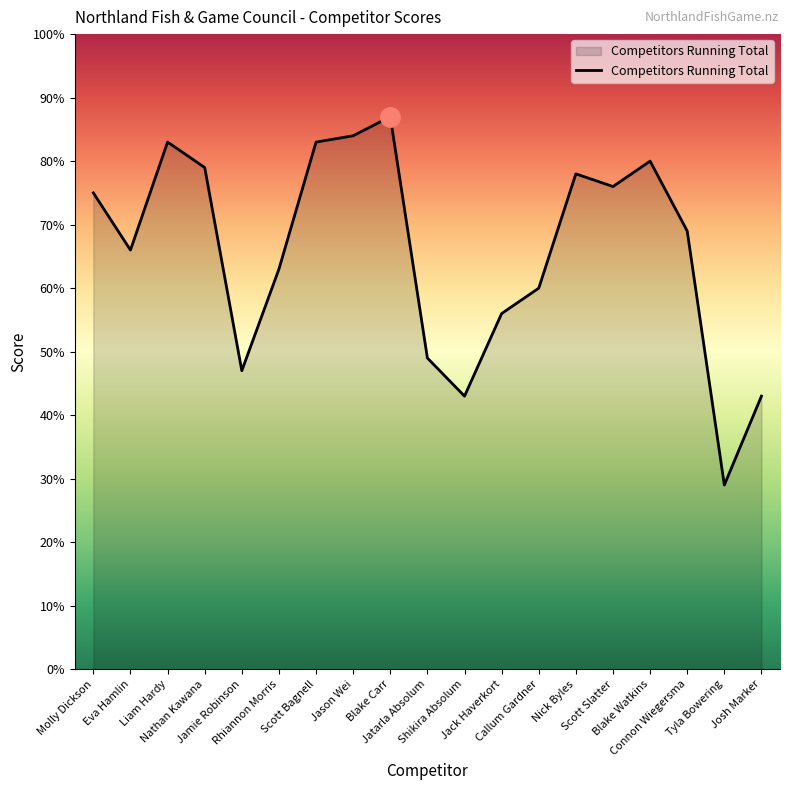

What position from the left is Blake Watkins?

16